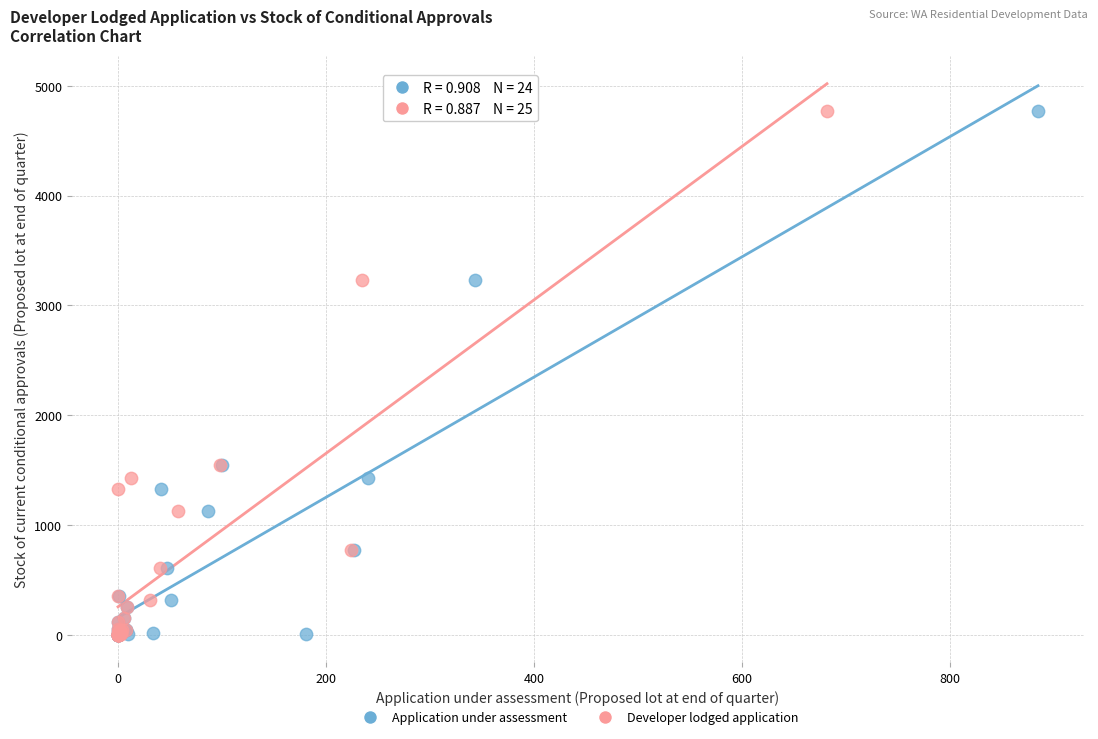

What are all the series names shown in the legend?

Application under assessment, Developer lodged application